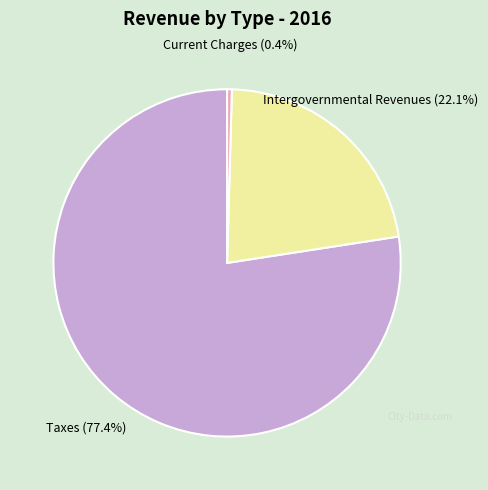

Which slice is the smallest?

Current Charges